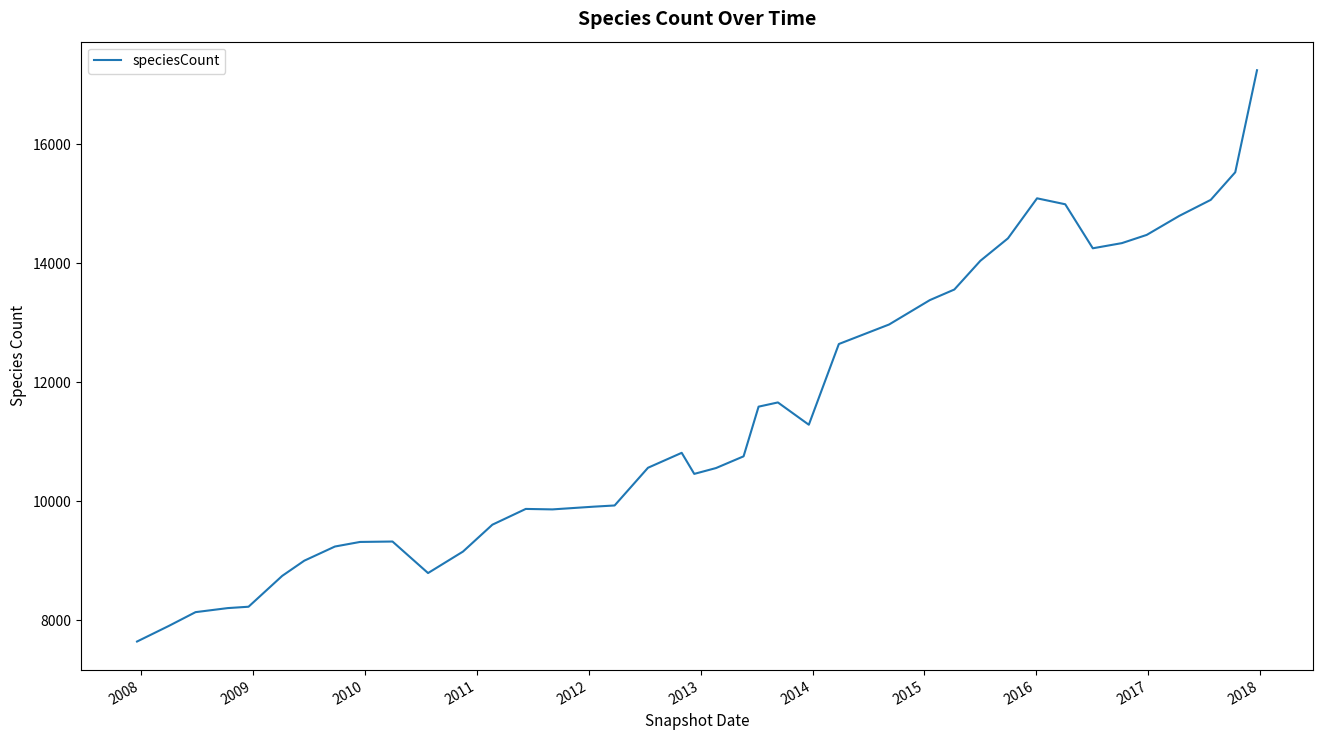

What is the greatest value displayed?

17246